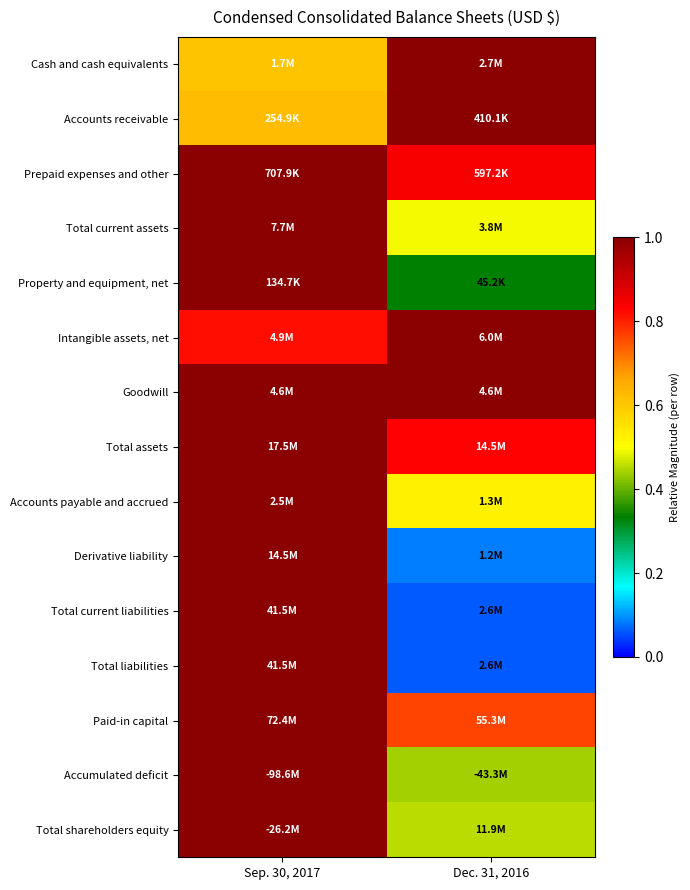

How many categories are shown in the chart?

2